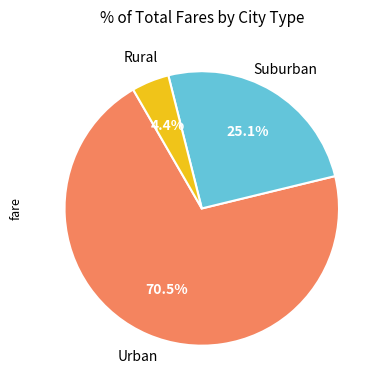

Does any single category account for the majority?

Yes